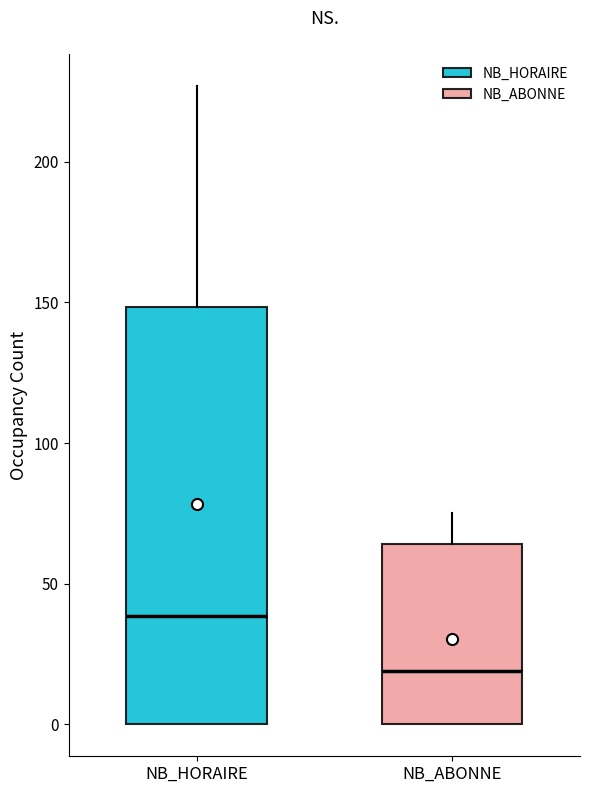

Where does the upper whisker of the box for NB_ABONNE end on the y-axis? The values are not printed on the chart, so give them approximately, as read against the axis.

75